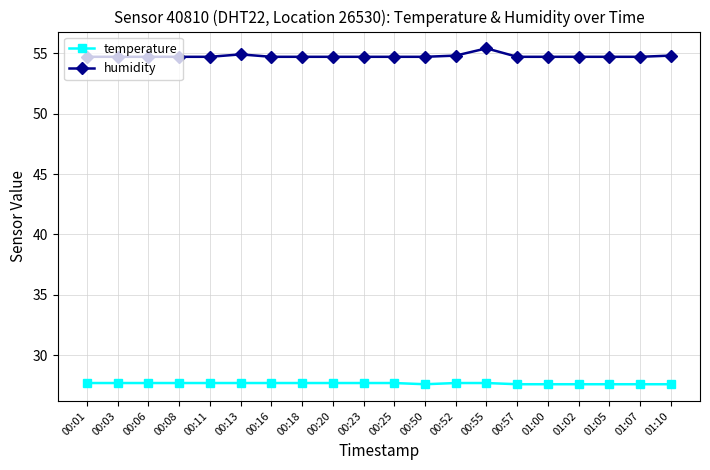

Does the chart display data point markers on the line(s)?

Yes